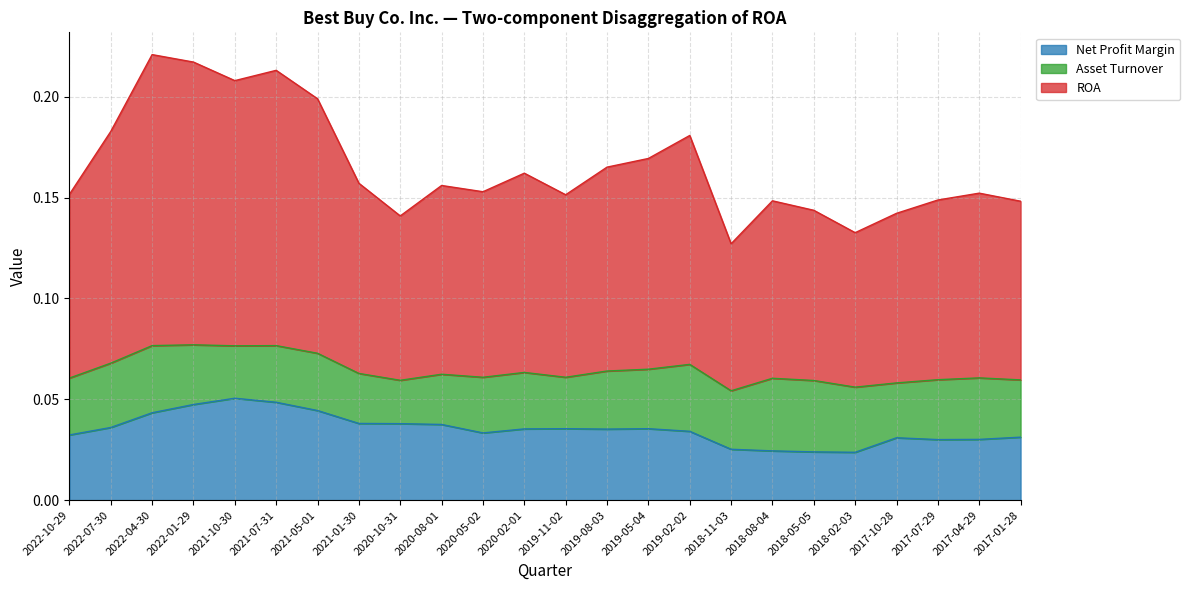

Which category has the lowest value in the ROA series?

2018-11-03